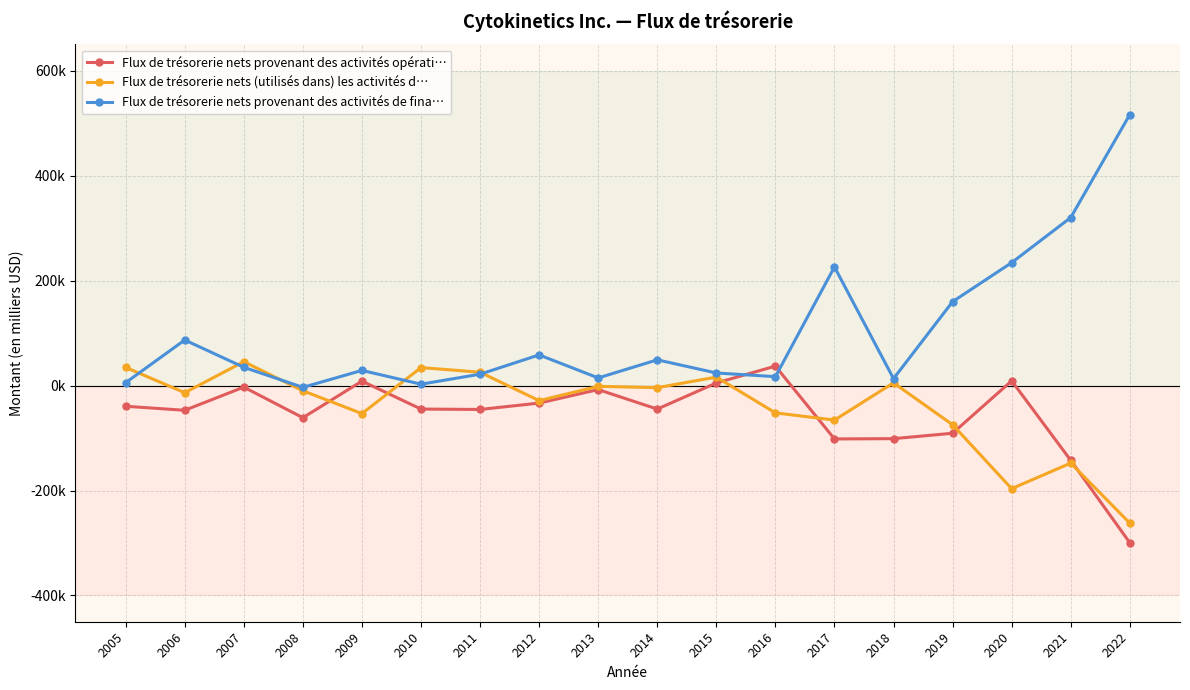

Reading left to right, transcribe all the data shown in this chart.

Flux de trésorerie nets provenant des activités opérati…: -39484	-47170	-3005	-61328	8416	-44830	-45595	-33438	-7718	-44843	4883	36982	-101759	-101215	-90907	8943	-142522	-299516
Flux de trésorerie nets (utilisés dans) les activités d…: 34492	-13682	45462	-9966	-53480	34237	25301	-28815	-1519	-4049	16063	-52076	-65828	5133	-74707	-196515	-147777	-262134
Flux de trésorerie nets provenant des activités de fina…: 5446	86724	34720	-3451	28806	2546	21613	58327	14488	48949	23915	16892	225919	13132	159791	234124	319980	516166